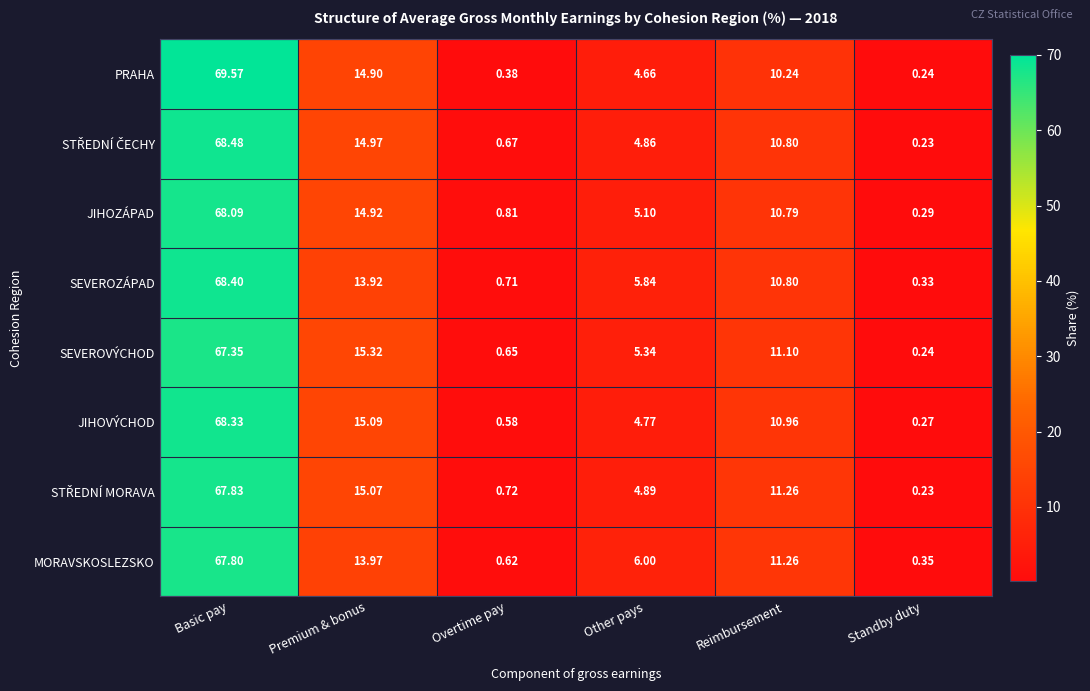

Which label corresponds to the smallest value in the chart?

Standby duty